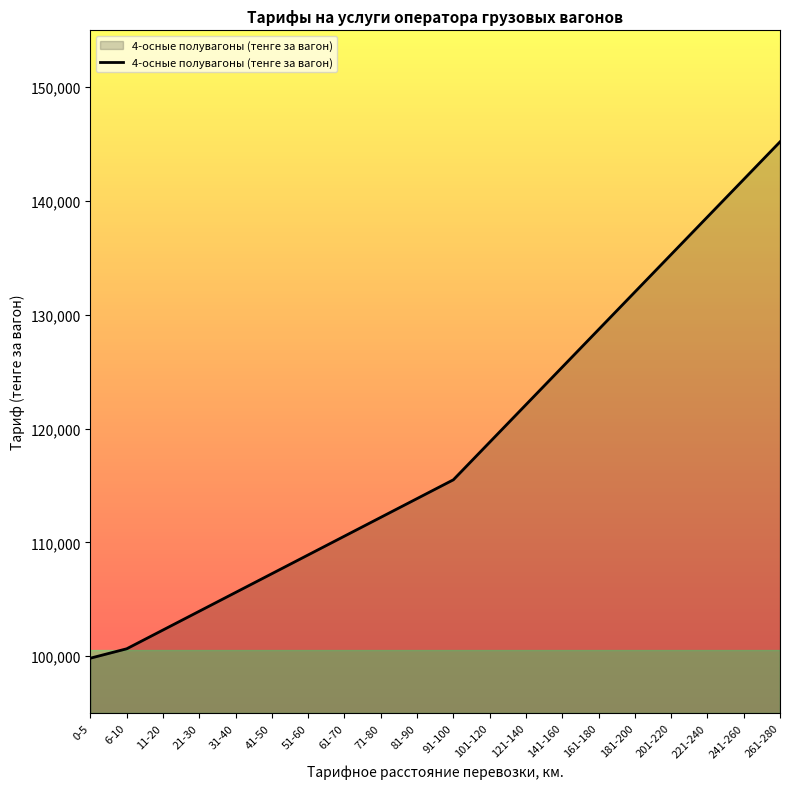

True or false: the data shows 118800 at 101-120.

True